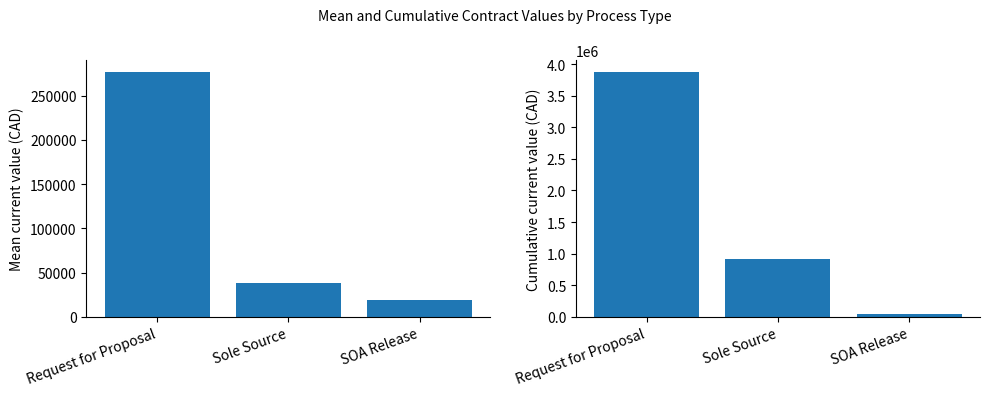

The value of current_value (sum) at SOA Release is 38456.9. True or false?

True